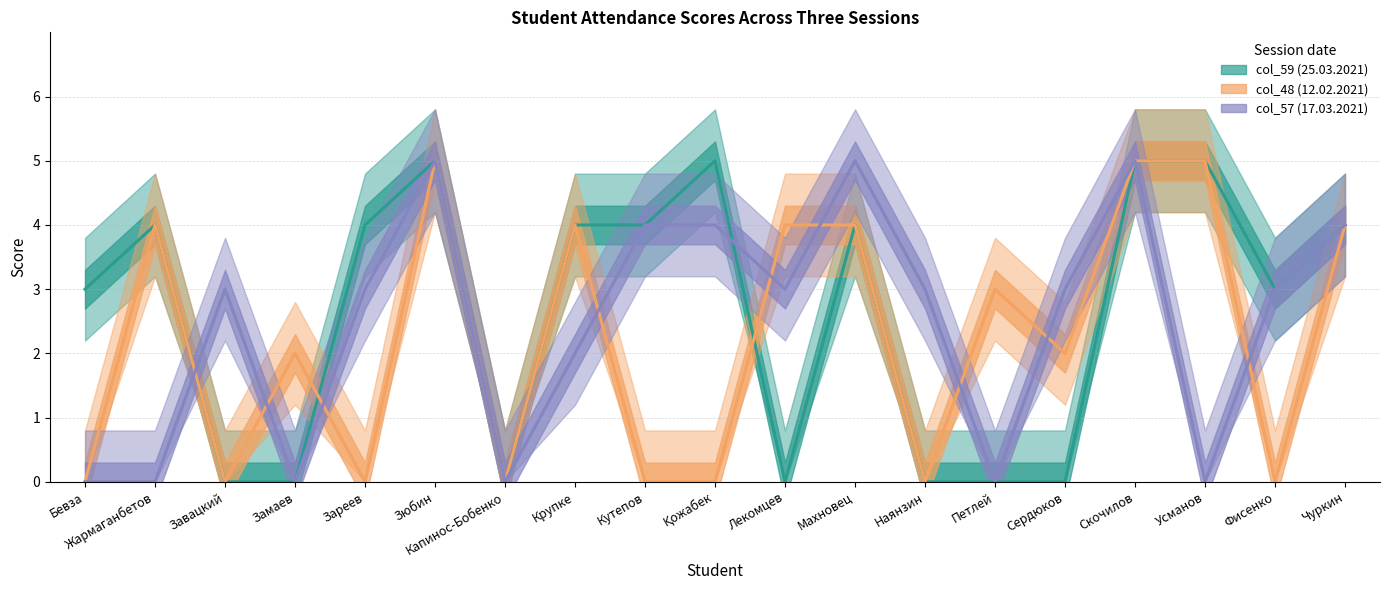

Which series ends up on top after the final intersection of col_57 (17.03.2021) and col_48 (12.02.2021)?

col_57 (17.03.2021)